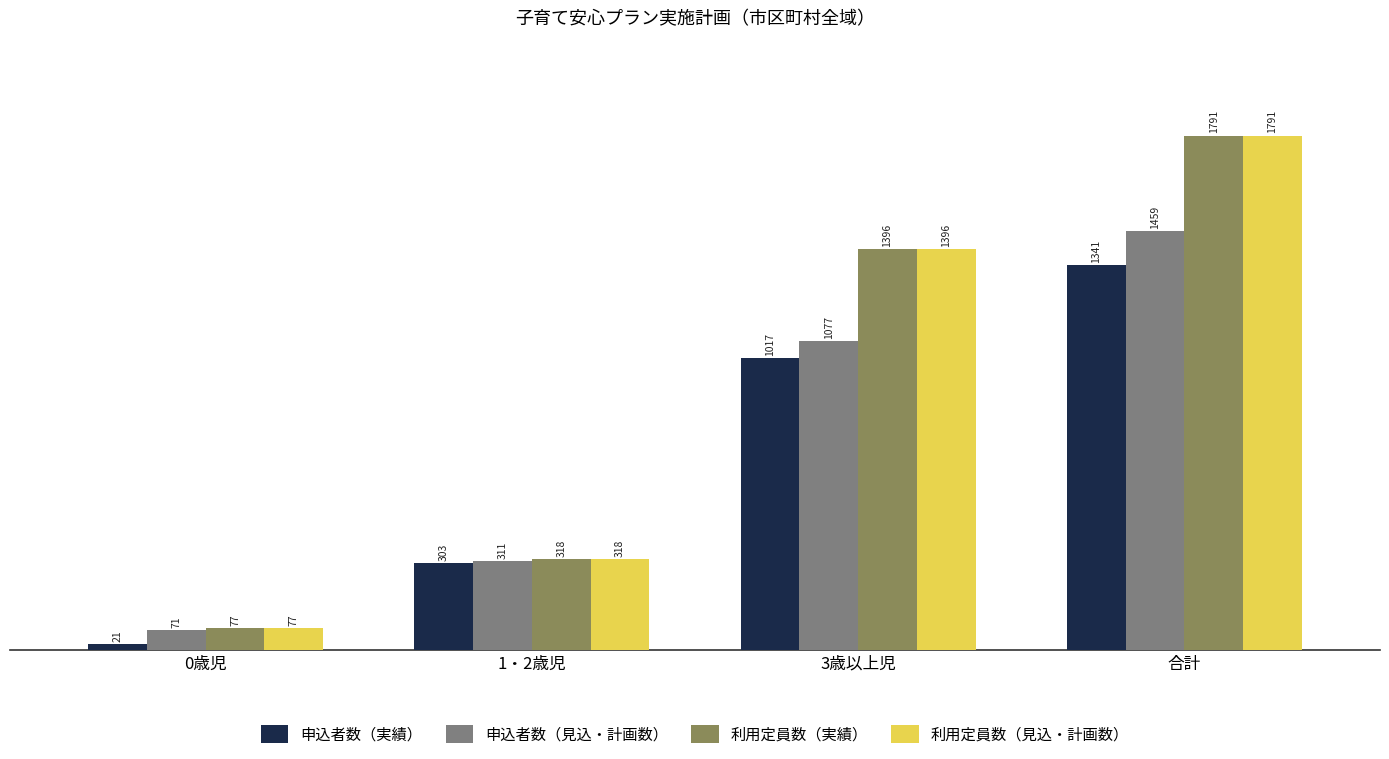

Which category has the highest value across all series?

合計